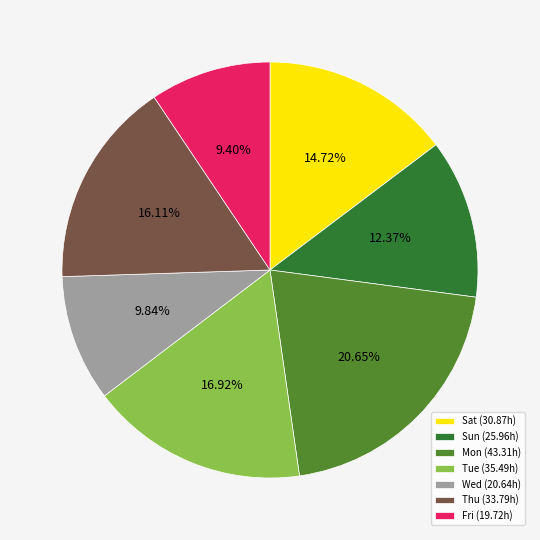

Does any single category account for the majority?

No